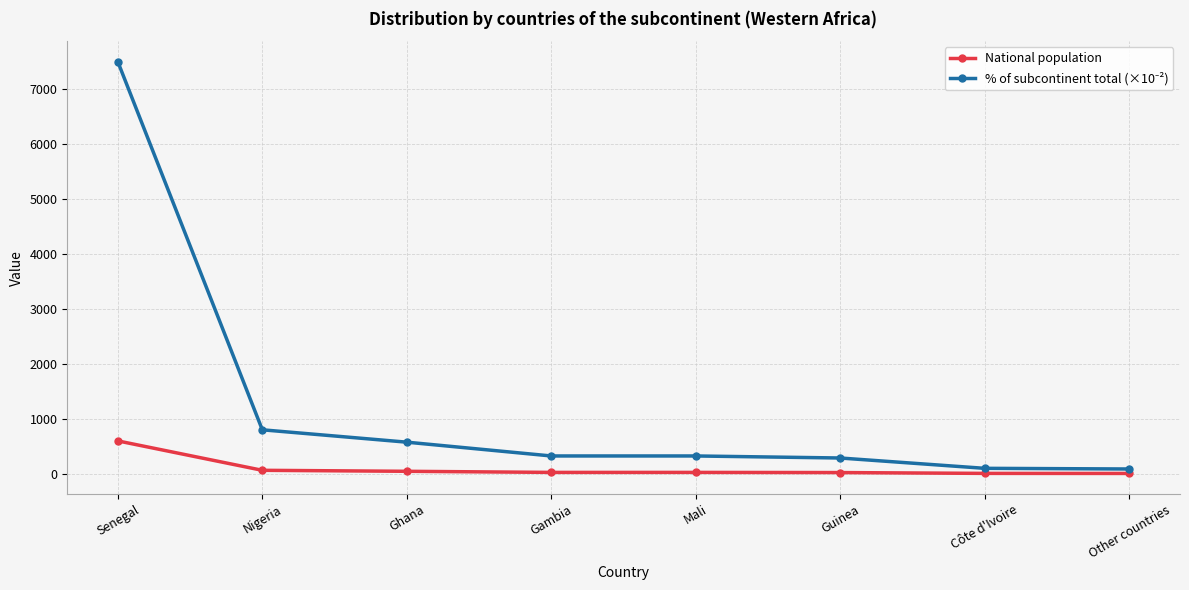

What is the label of the 5th point from the right?

Gambia